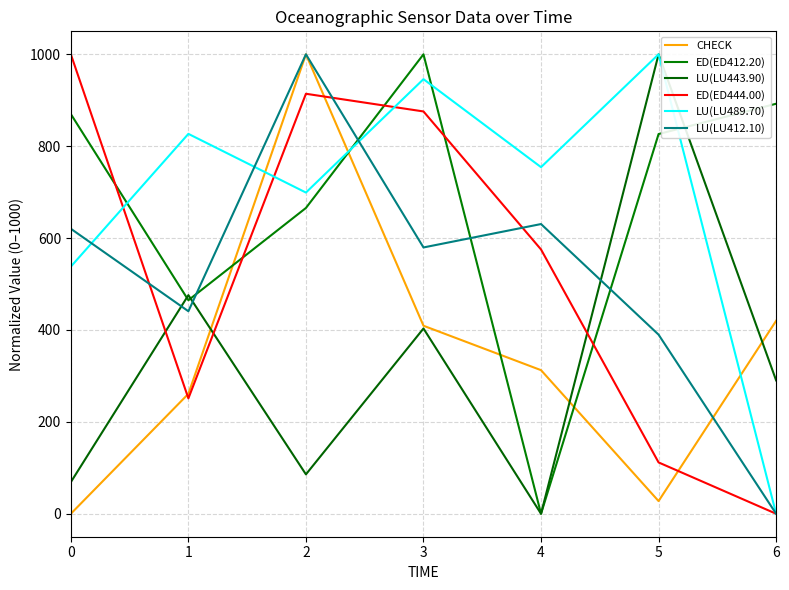

Which label corresponds to the largest value in the chart?

2